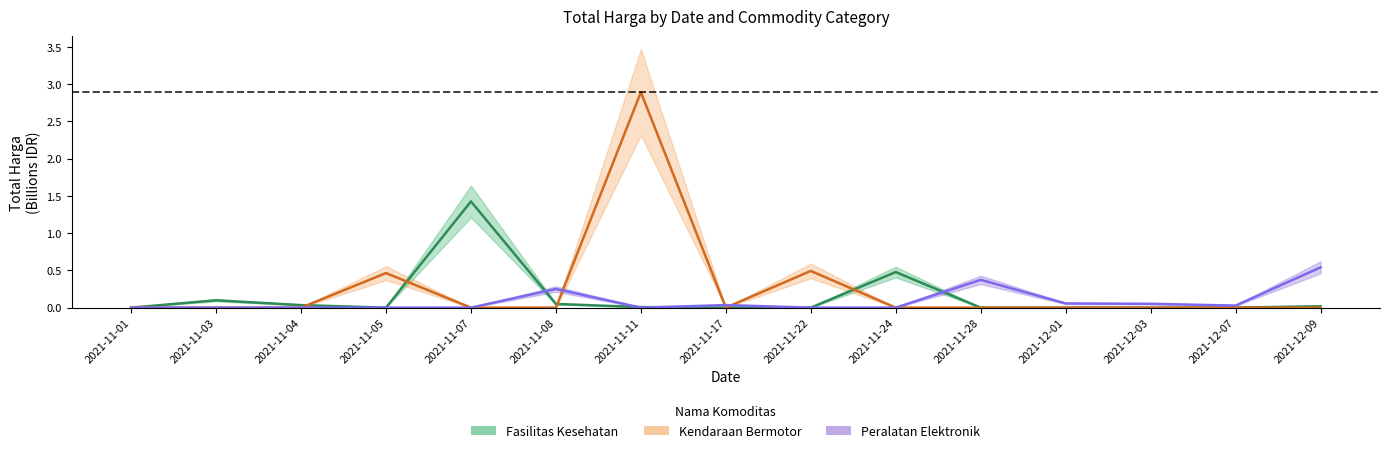

Between which two adjacent categories do Peralatan Elektronik and Fasilitas Kesehatan first intersect?

2021-11-07 and 2021-11-08